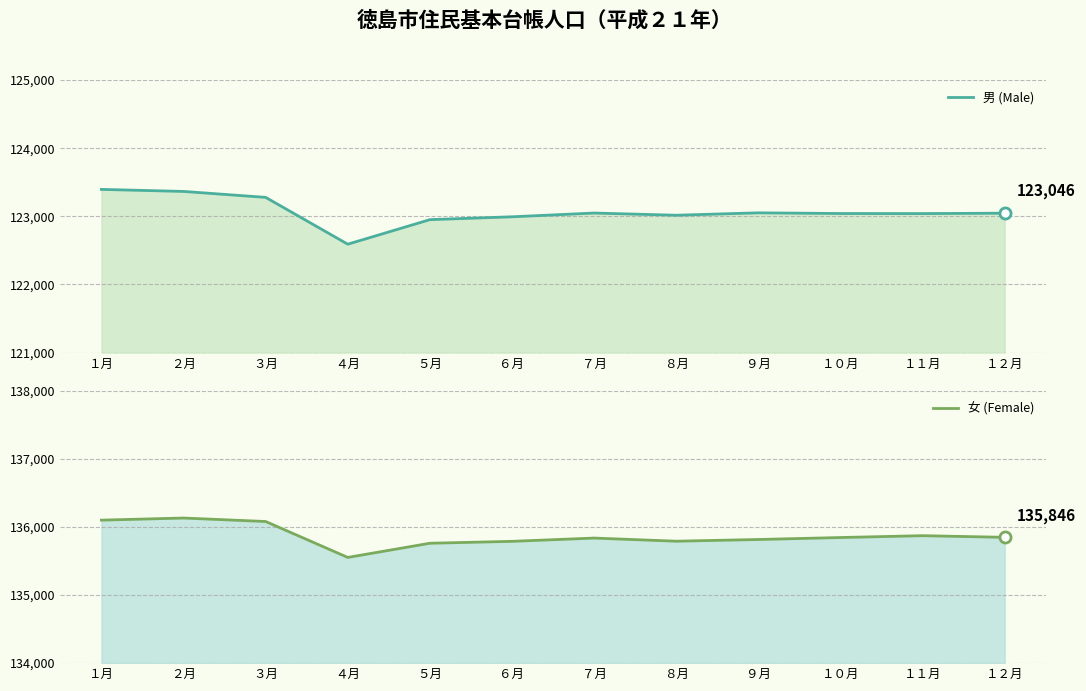

List the series in order of their overall mean, highest first.

女 (Female), 男 (Male)